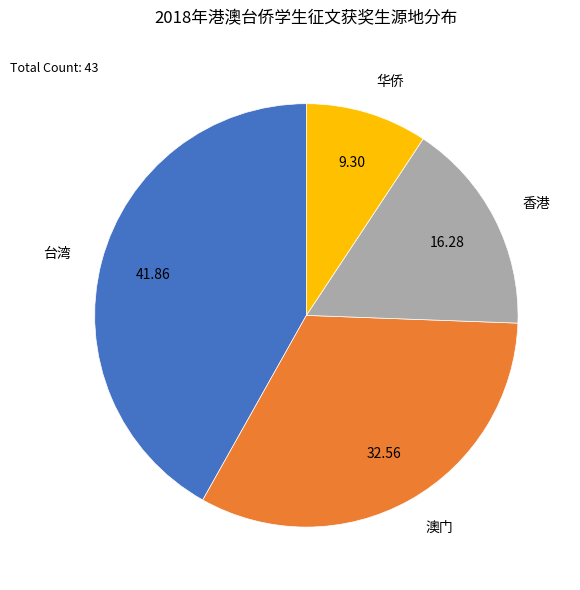

Is there a majority slice in this chart?

No